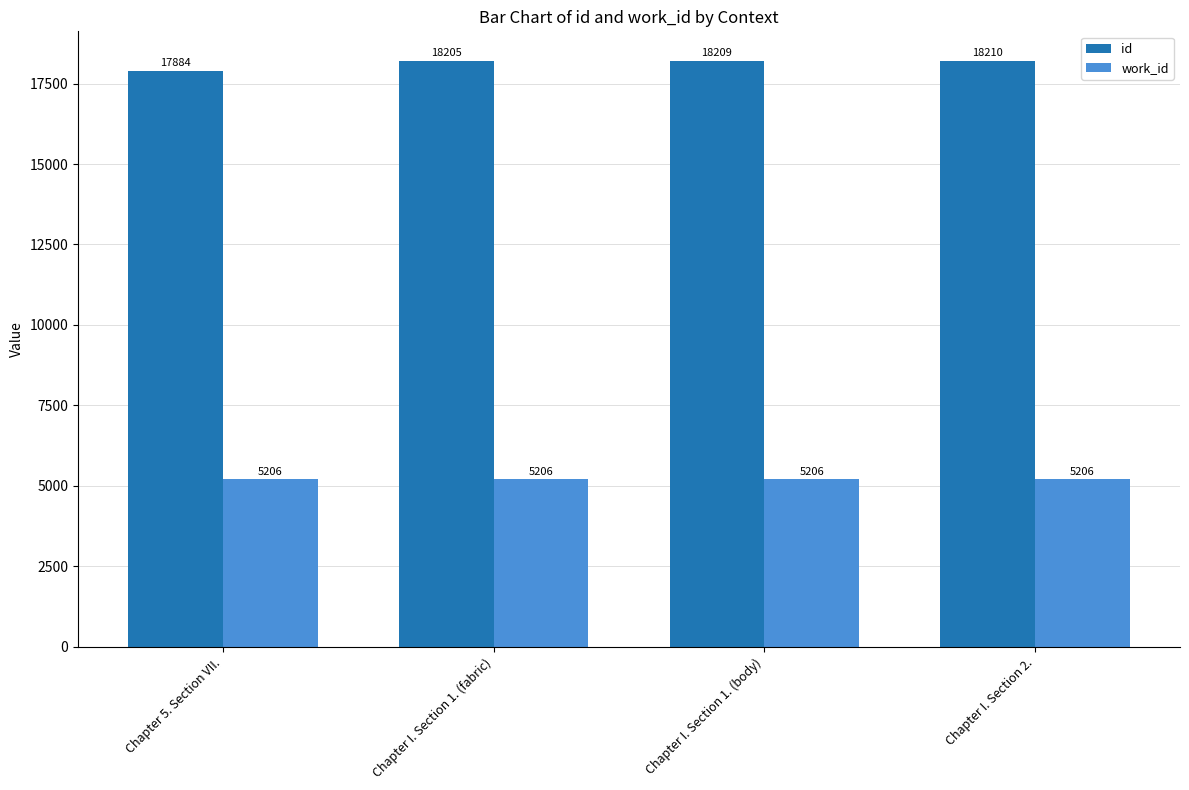

Between Chapter 5. Section VII. and Chapter I. Section 1. (fabric), which series saw the biggest shift?

id